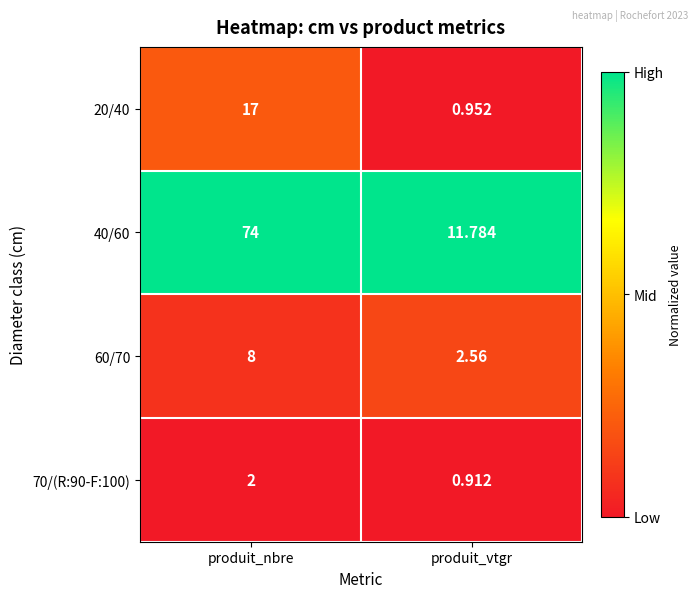

Is the value of 70/(R:90-F:100) at produit_nbre greater than the value of 40/60 at produit_nbre?

No